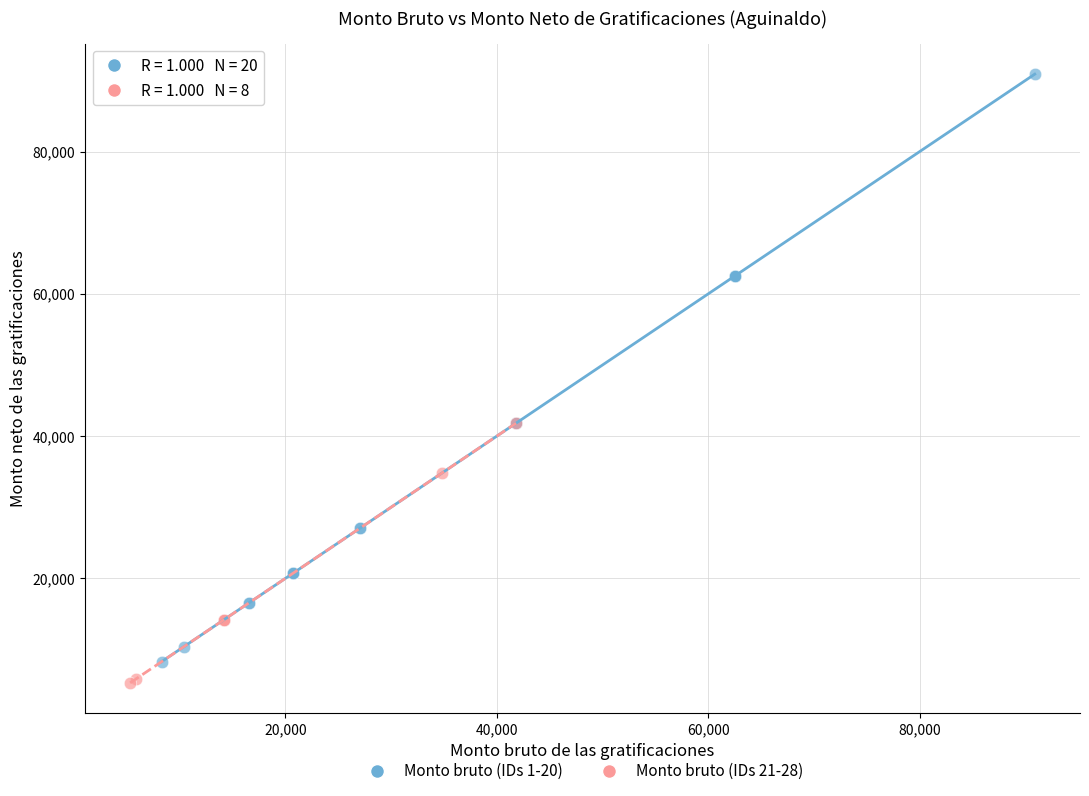

What are all the series names shown in the legend?

Monto bruto (IDs 1-20), Monto bruto (IDs 21-28)